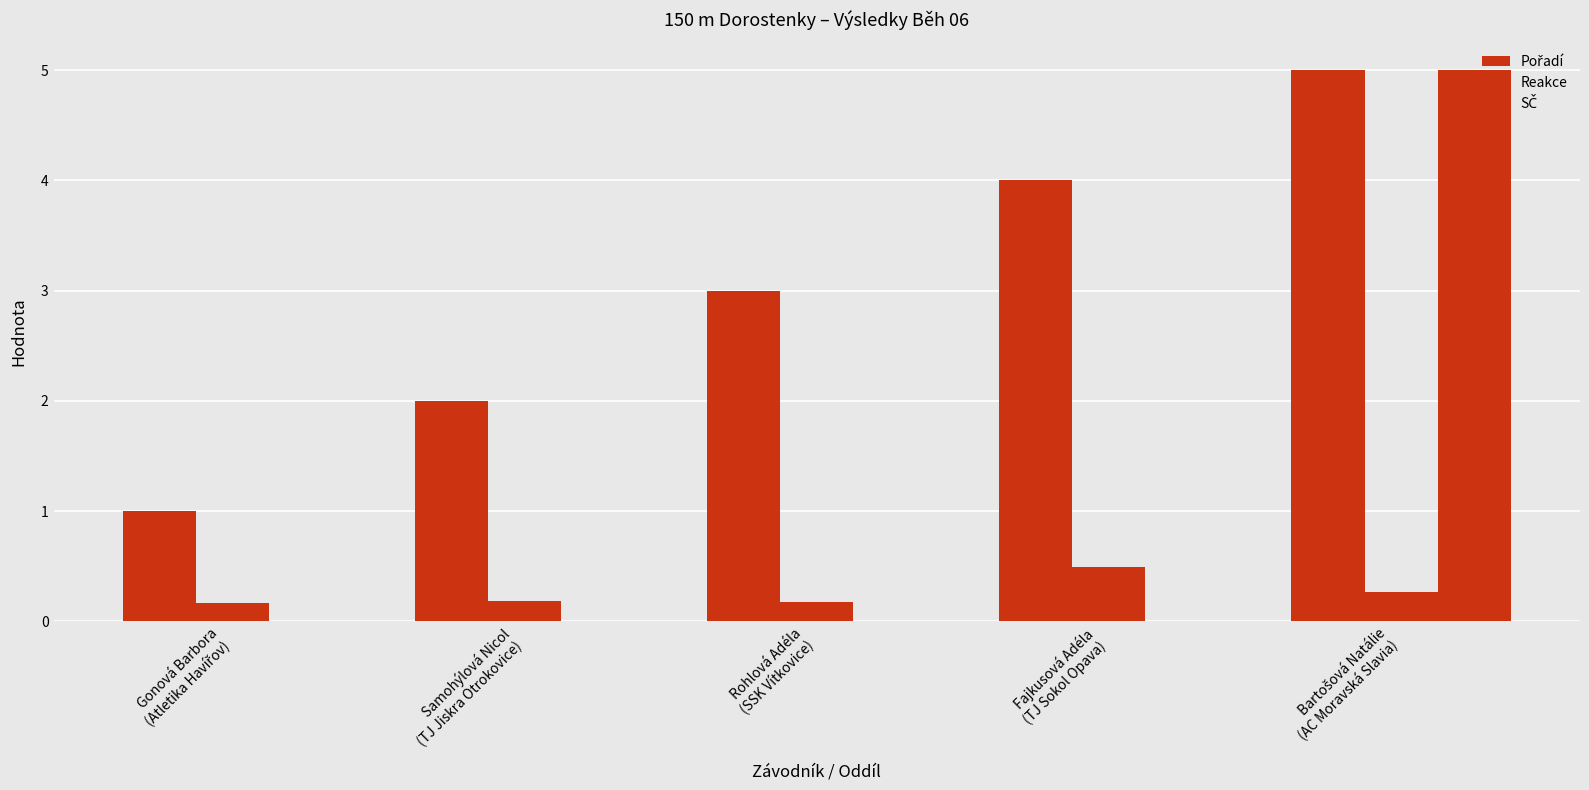

What is the average value of the SČ series?

1.0